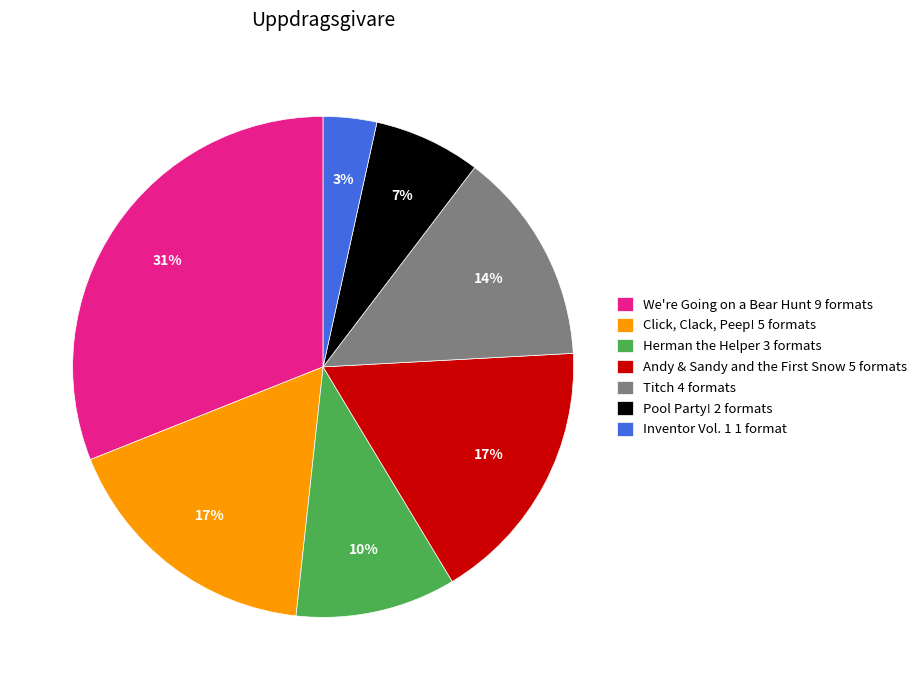

Does Click, Clack, Peep! account for over 50% of the chart?

No